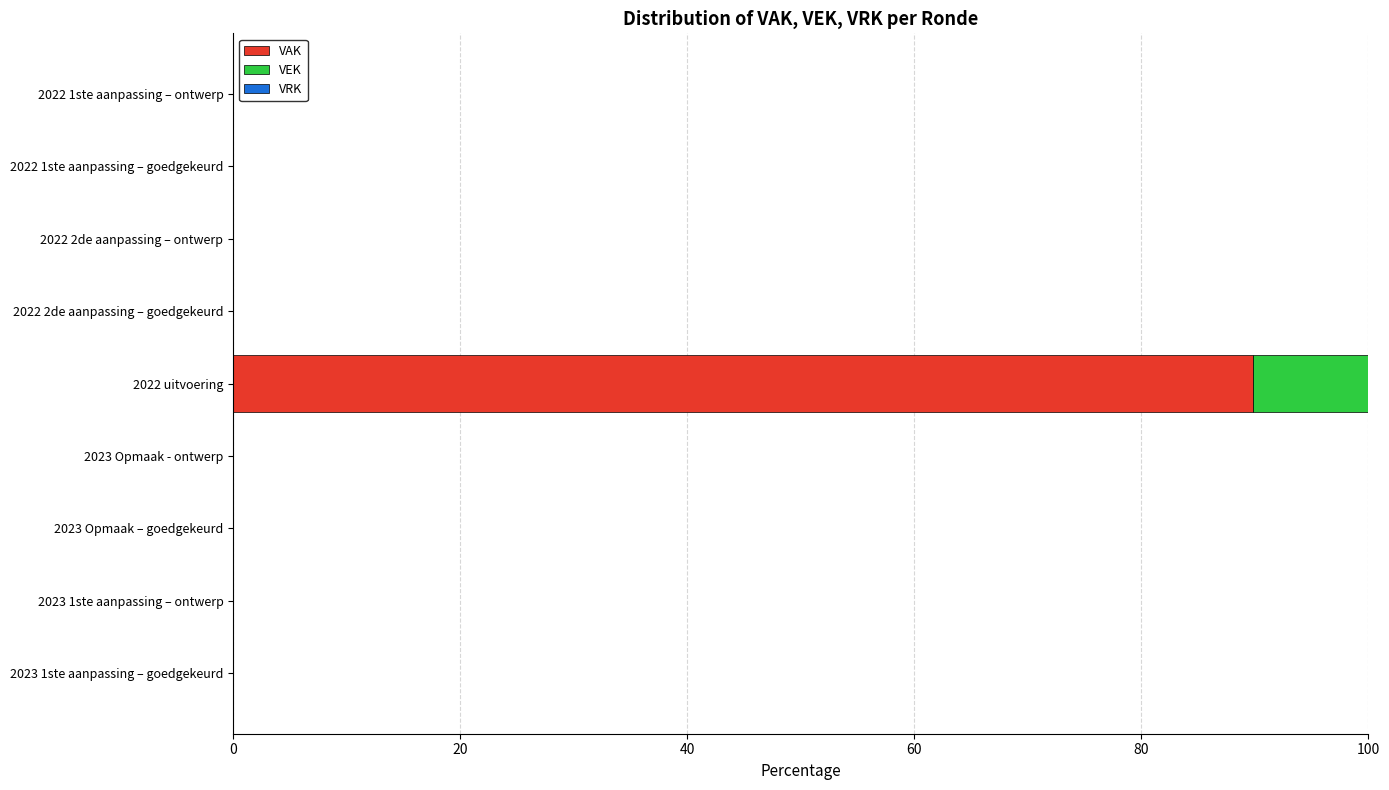

At which category is the sum across all series the highest?

2022 uitvoering